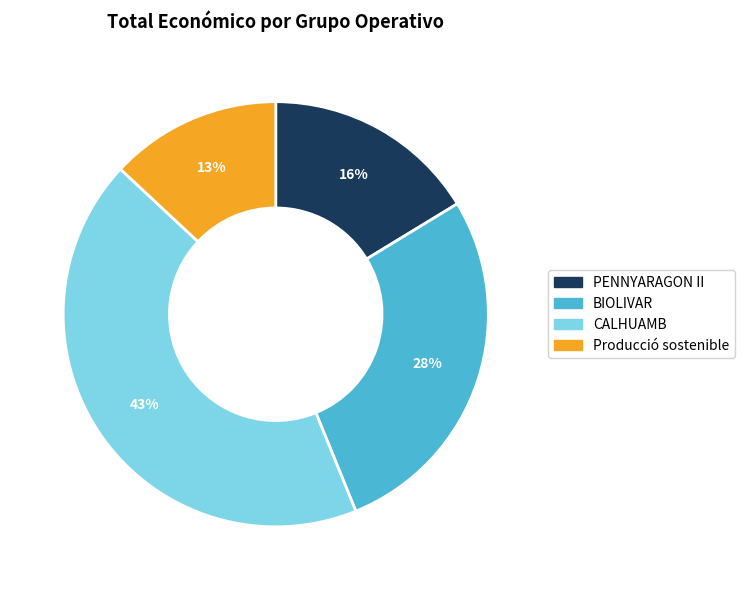

To the nearest percent, what percentage of the pie is Producció sostenible?

13%